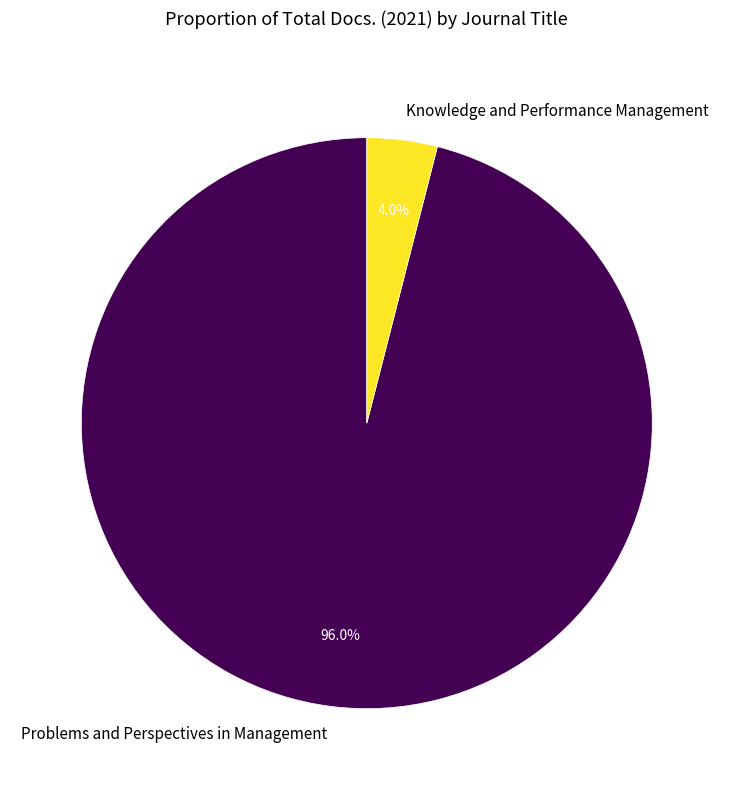

Between Problems and Perspectives in Management and Knowledge and Performance Management, which is larger?

Problems and Perspectives in Management